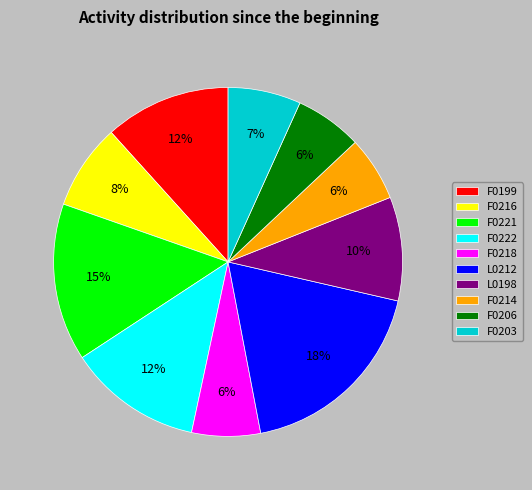

Is the sum of L0198 and F0199 greater than half?

No